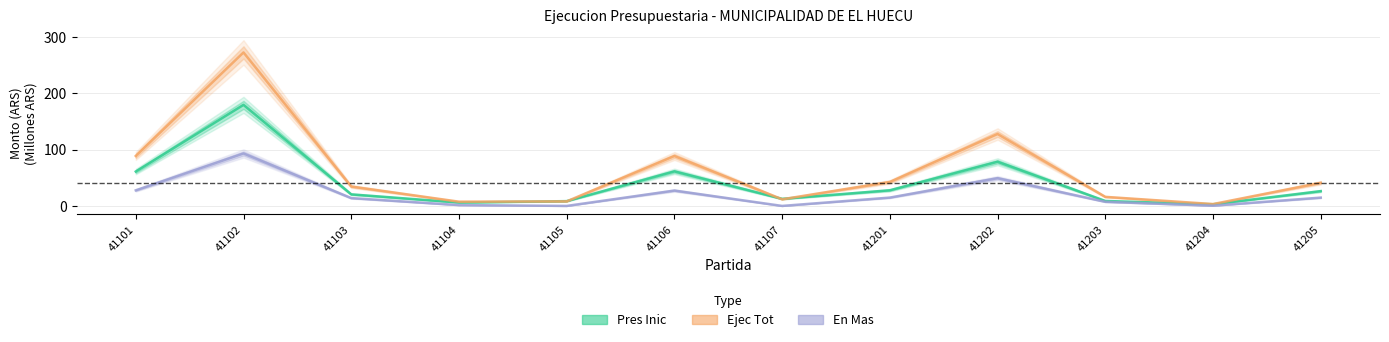

True or false: Ejec Tot and En Mas cross at least once.

False